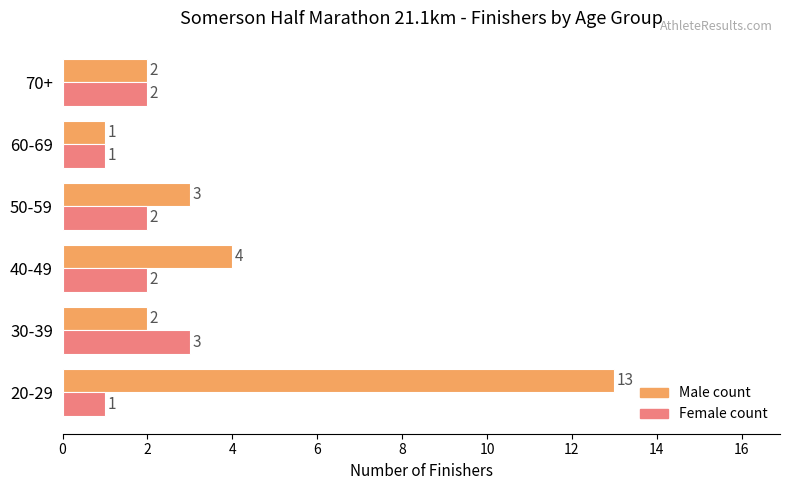

What is the average value of the Male count series?

4